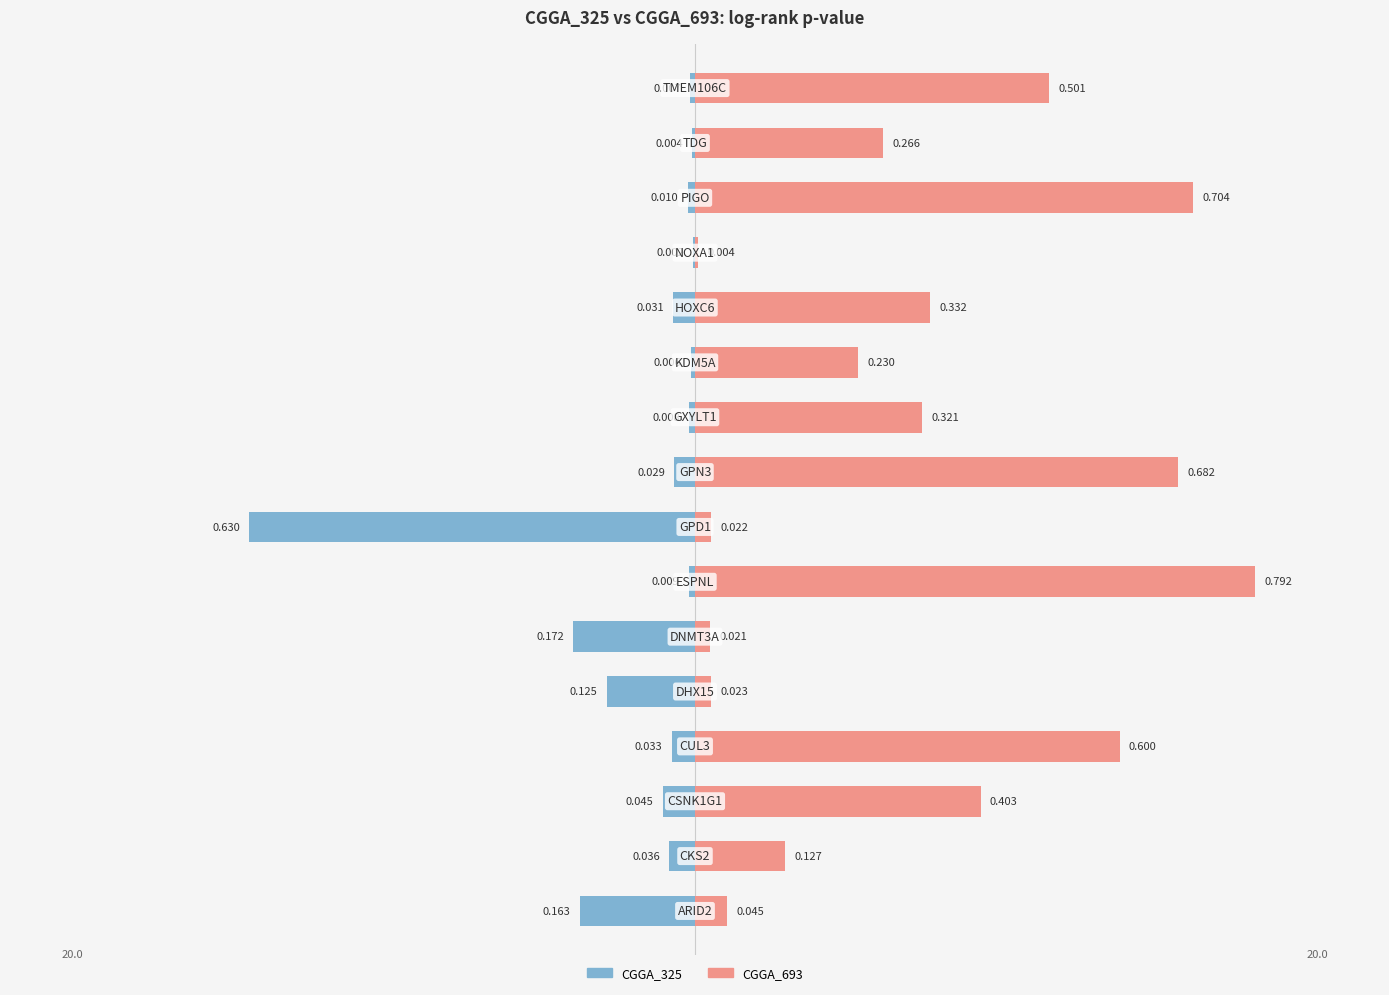

Which series has the largest total across all categories?

CGGA_693